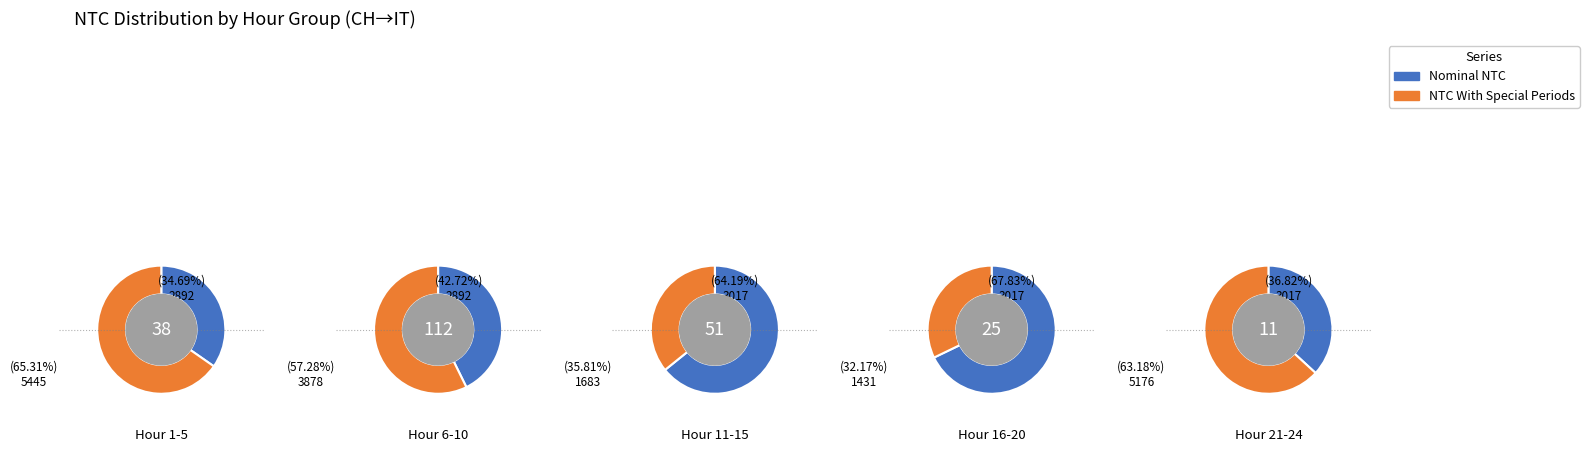

Which series changed the most between 0 and 2?

NTC With Special Periods